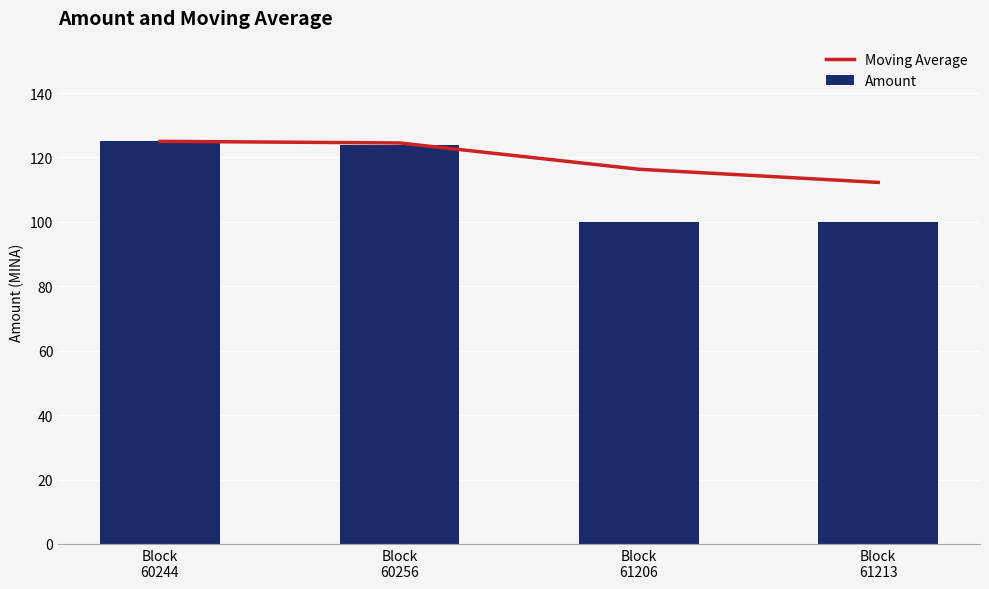

The value of Moving Average at Block
61213 is 194.4. True or false?

False